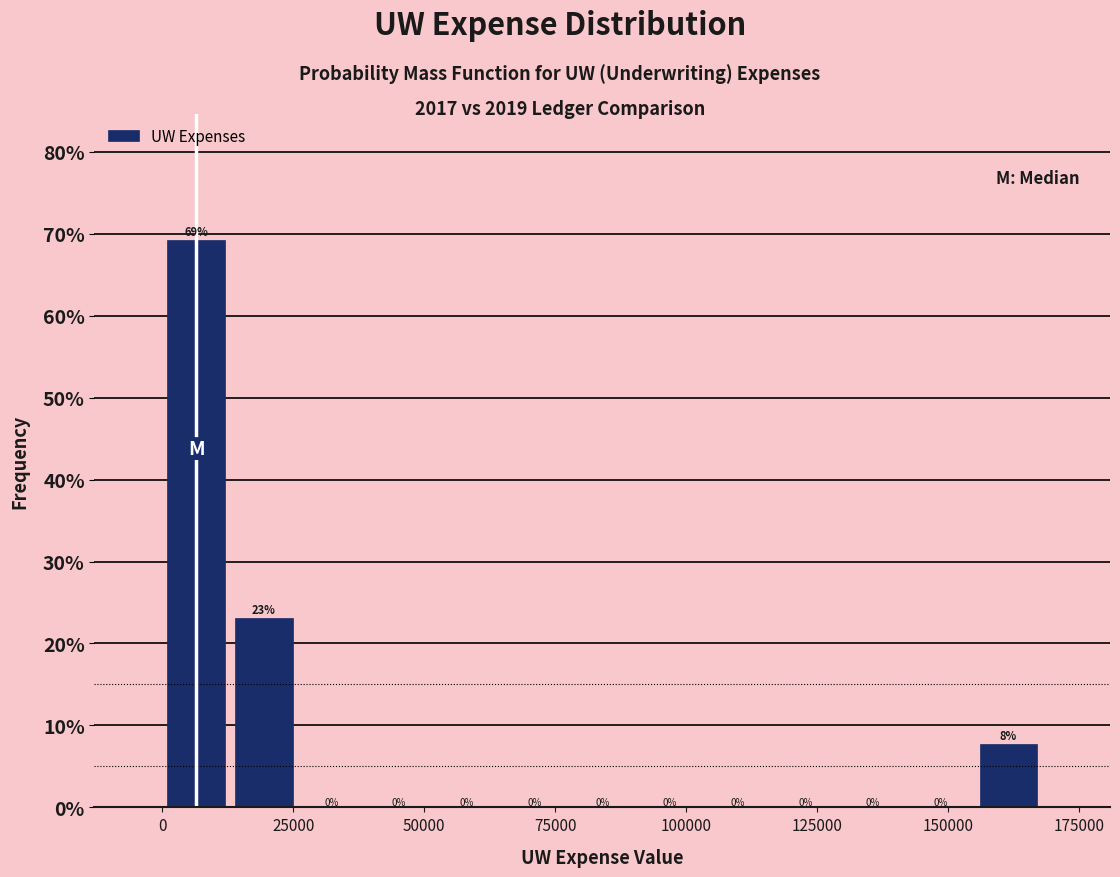

Around what value on the x-axis is the tallest bar? Give the approximate position of its centre, as read against the axis.

5000